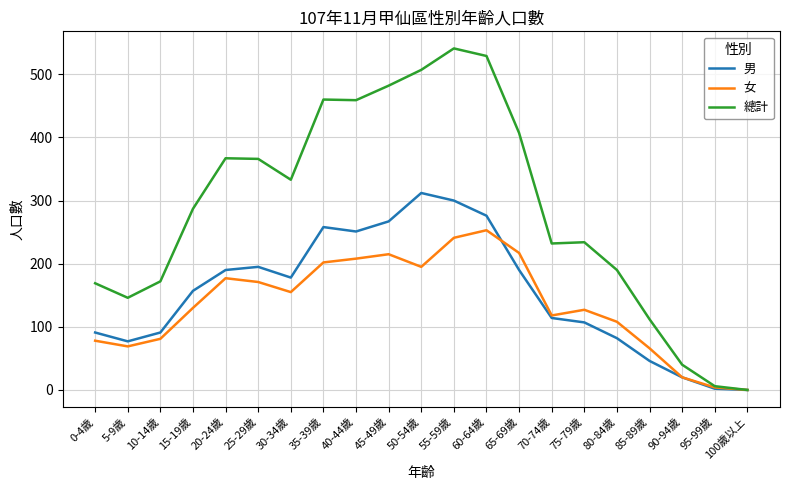

Rank the series by their maximum value, from lowest to highest.

女, 男, 總計